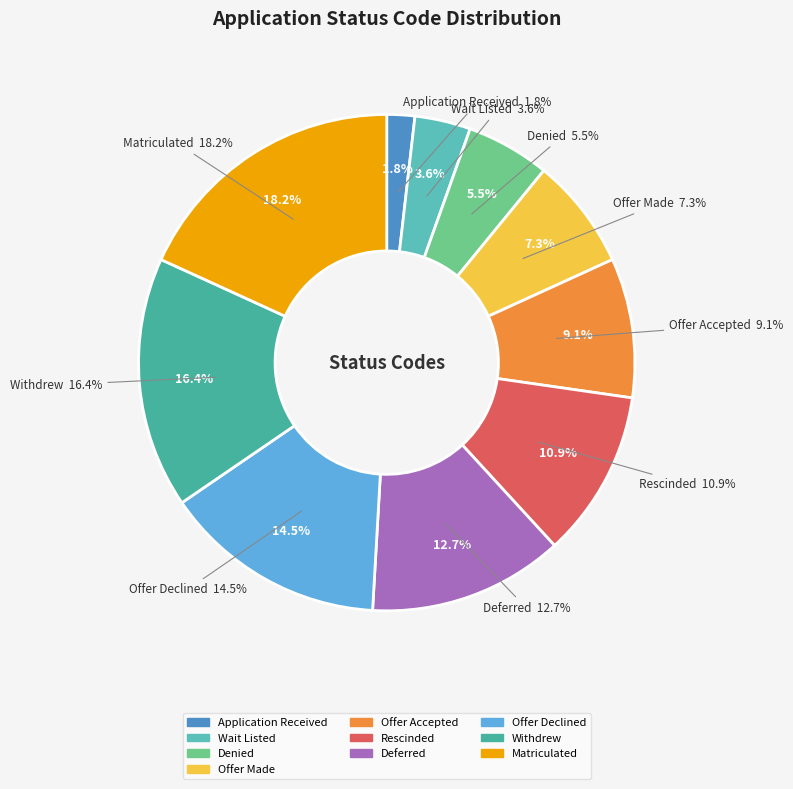

To the nearest percent, what is the average slice percentage?

10%